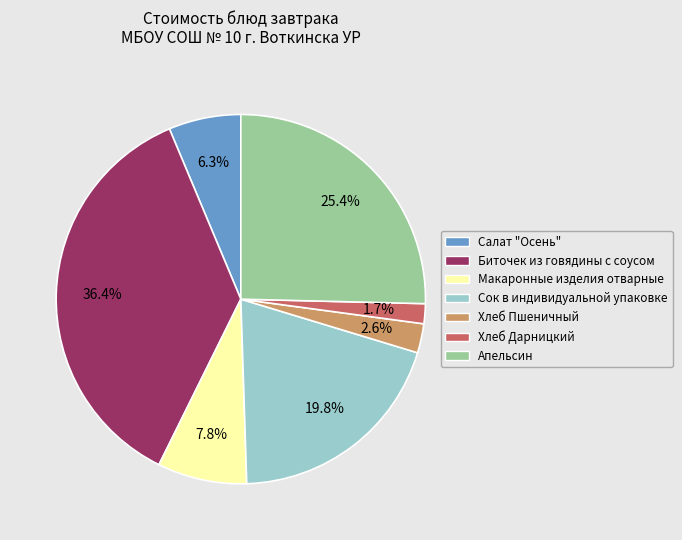

Count the number of slices in the pie.

7